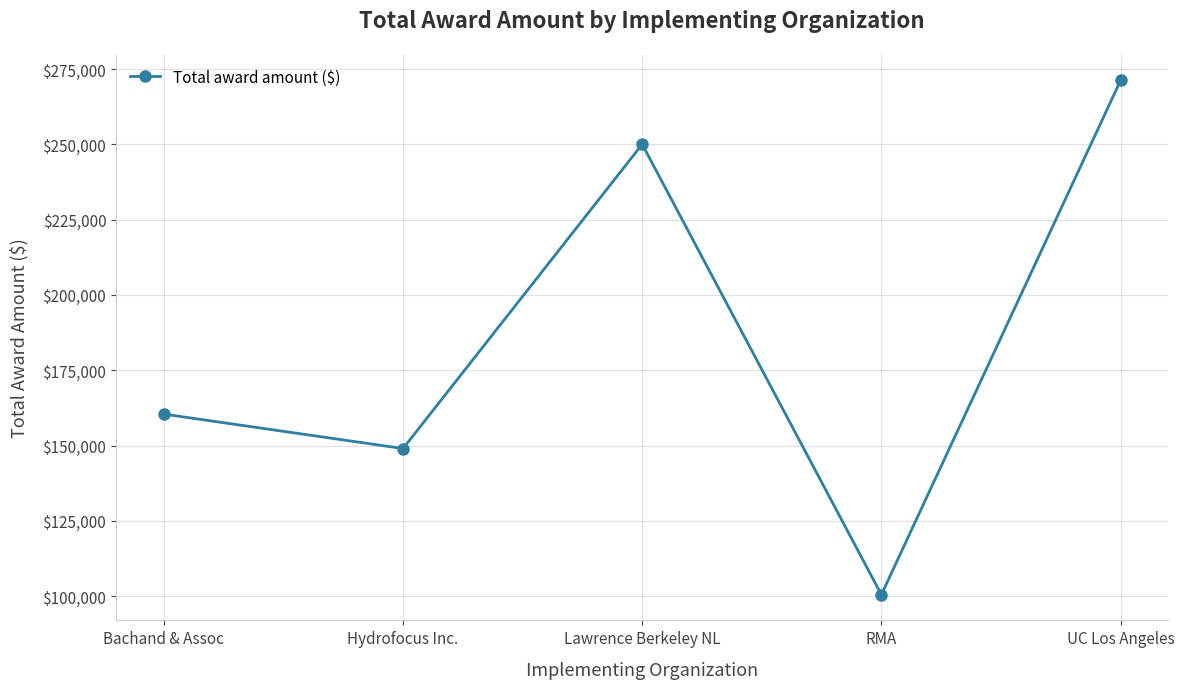

What position from the left is RMA?

4